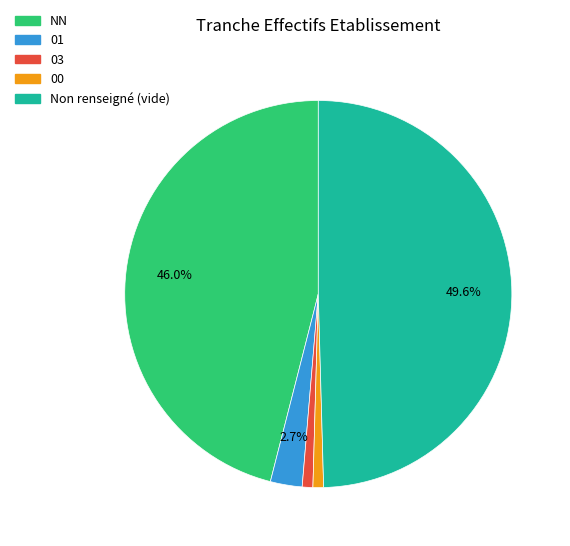

How many slices are in this pie chart?

5